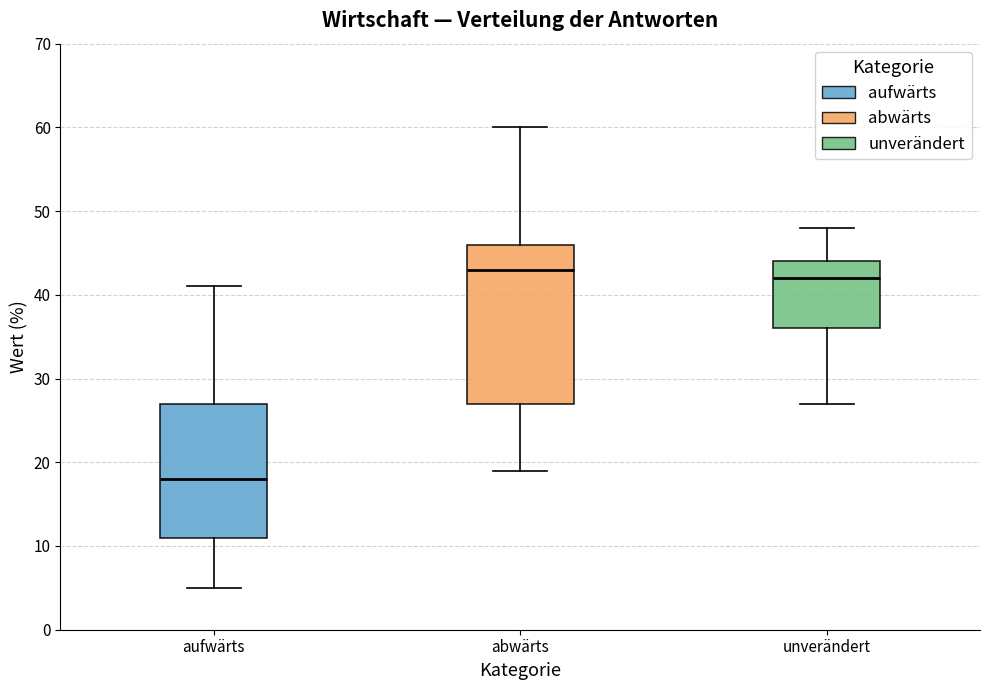

Which box is the tallest, from its lower edge to its upper edge?

abwärts